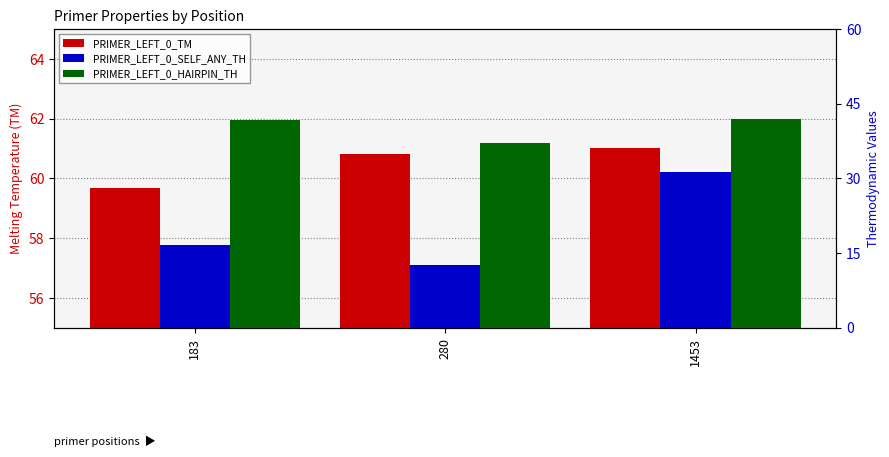

Rank the series by their average value, from lowest to highest.

PRIMER_LEFT_0_SELF_ANY_TH, PRIMER_LEFT_0_HAIRPIN_TH, PRIMER_LEFT_0_TM